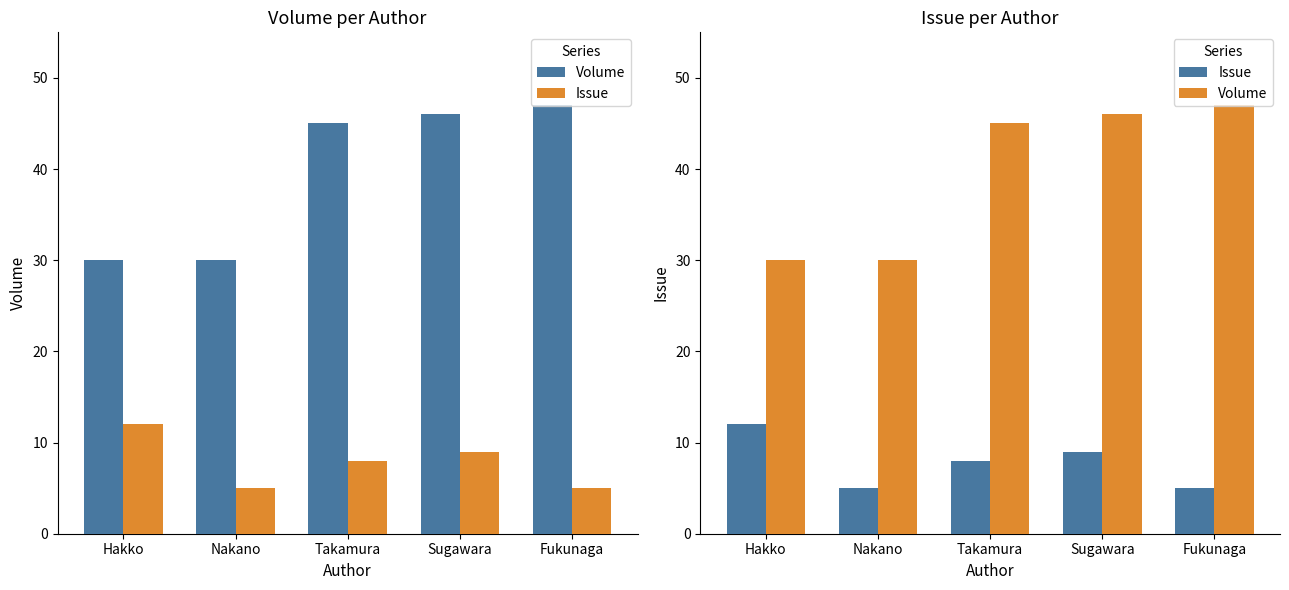

How many values in the Volume series are below 45?

2